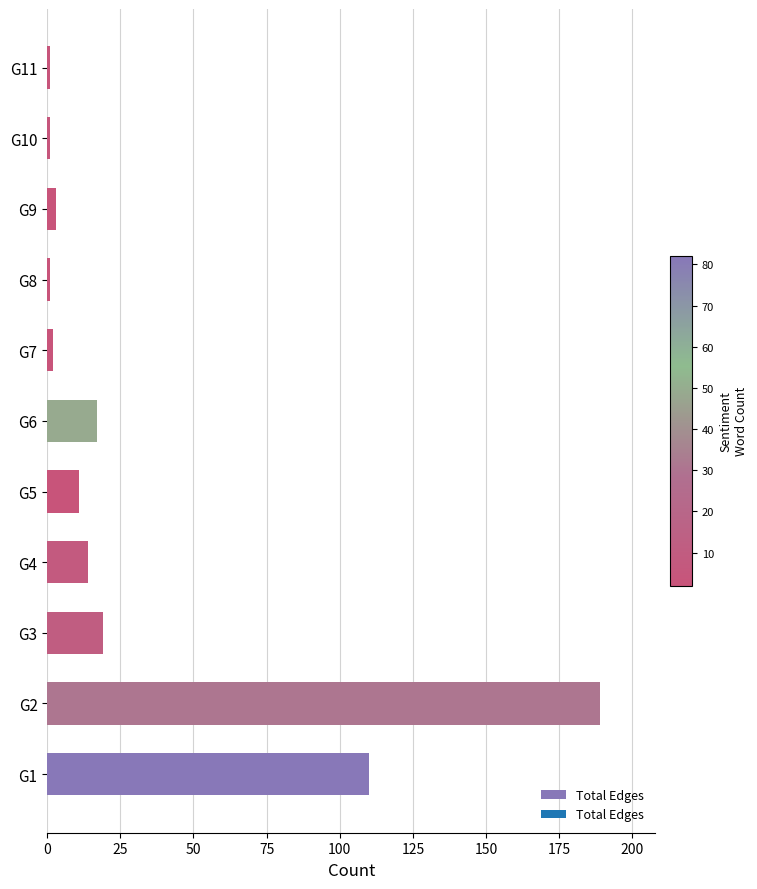

What is the difference between the second highest and second lowest values?

109